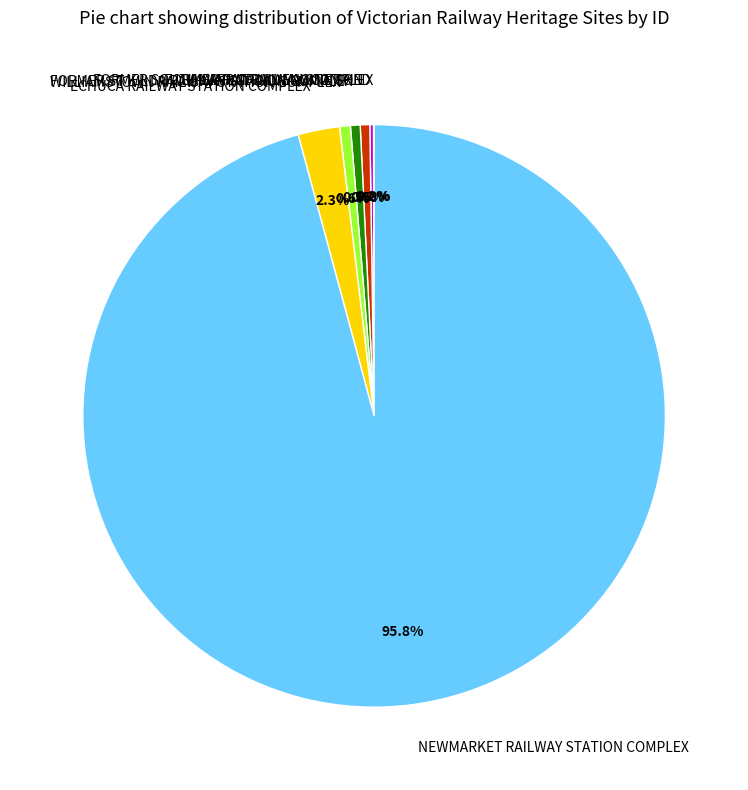

What percentage is NOT represented by WILLIAMSTOWN RAILWAY STATION COMPLEX?

99.4%